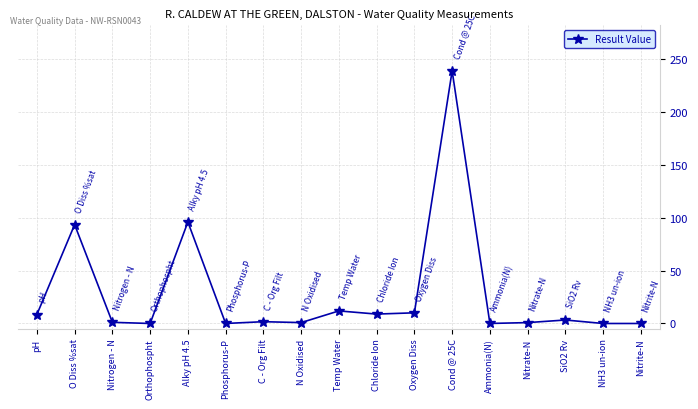

How many lines are shown in the chart?

1